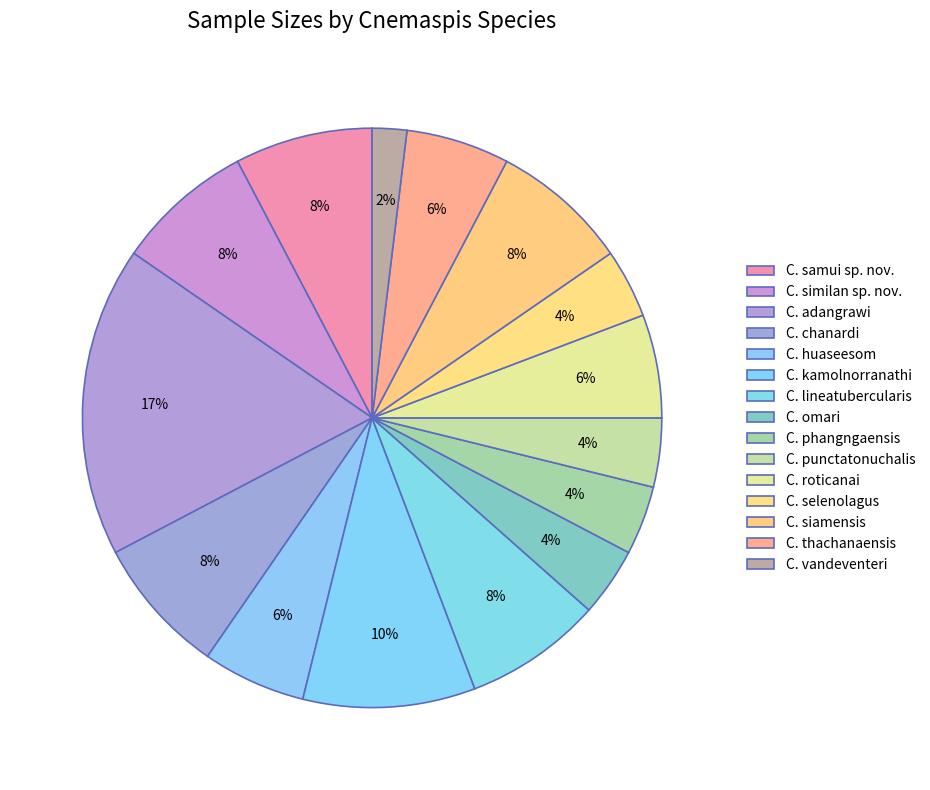

Count the number of slices in the pie.

15